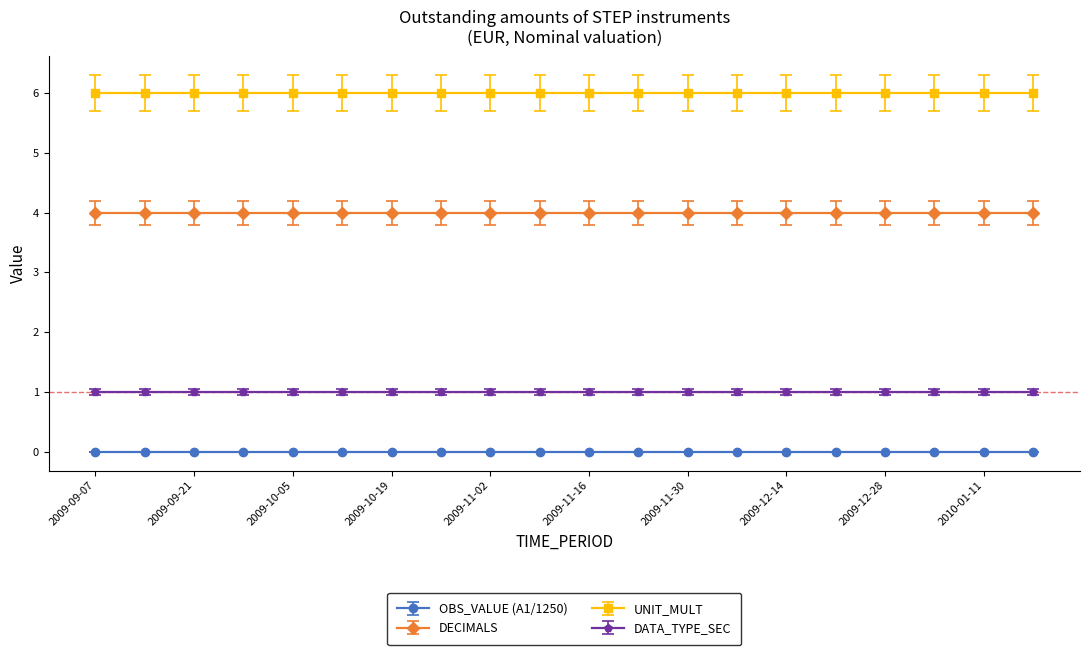

True or false: UNIT_MULT and DATA_TYPE_SEC cross at least once.

False